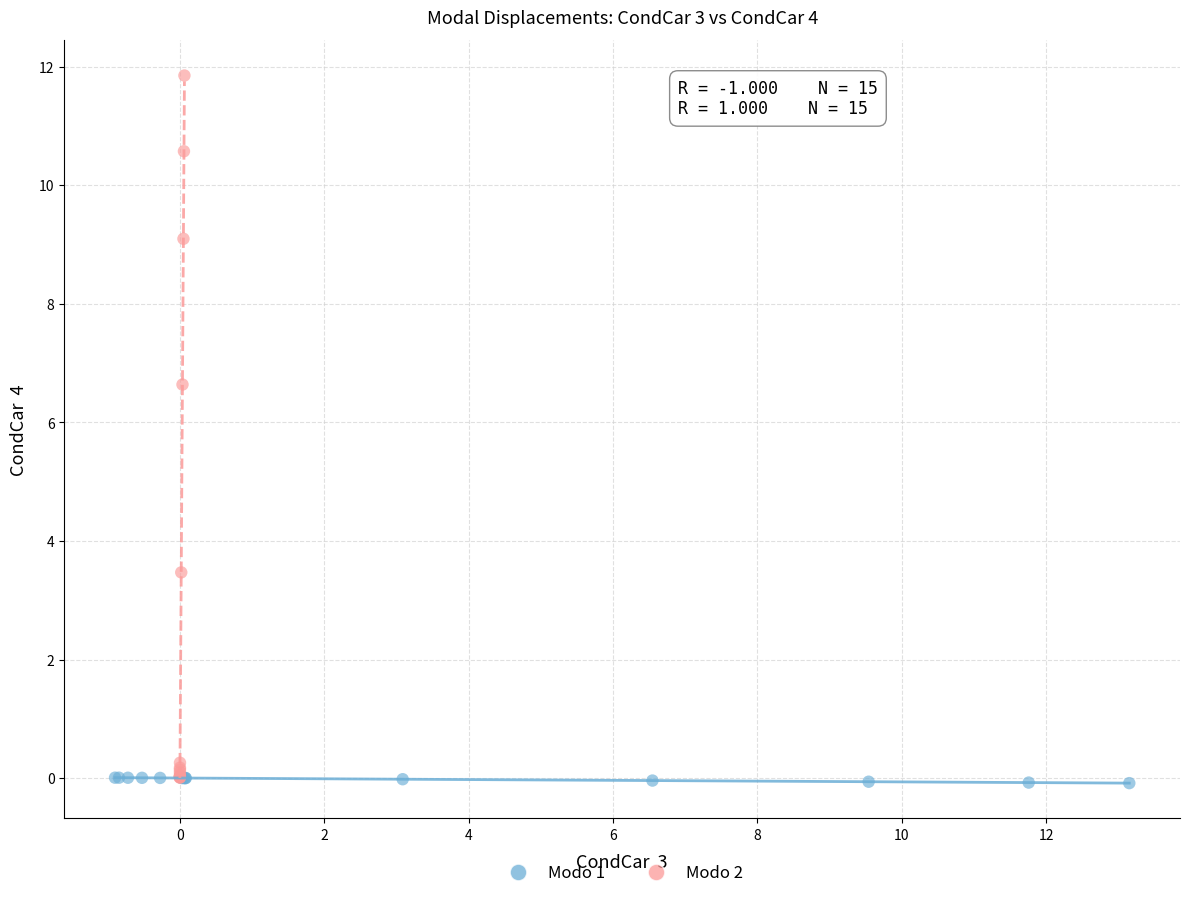

Which series has the widest spread of Y values?

Modo 2